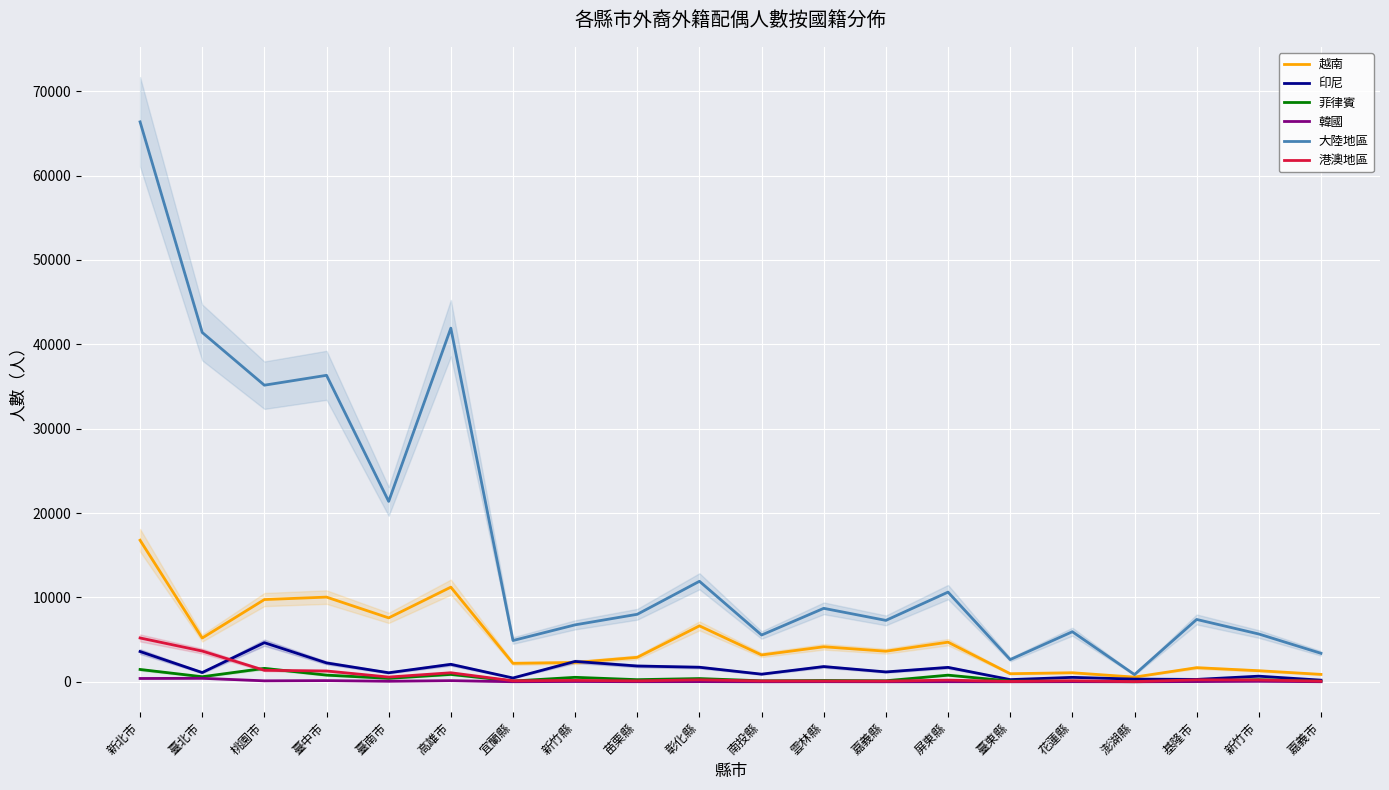

True or false: 越南 has a value of 491 at 臺東縣.

False